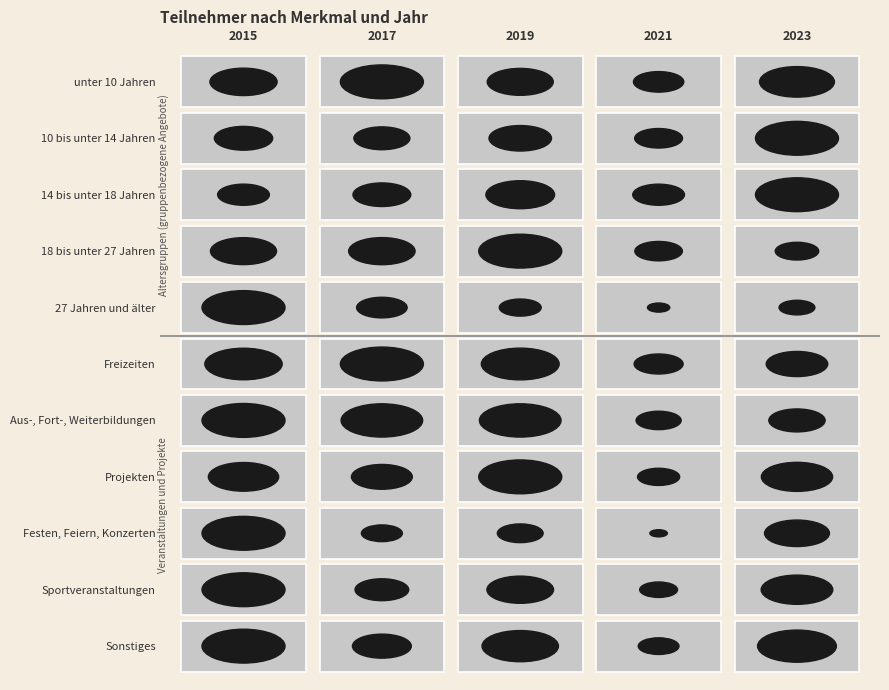

What is the sum of the 27 Jahren und älter values at 2017 and 2021?

3257